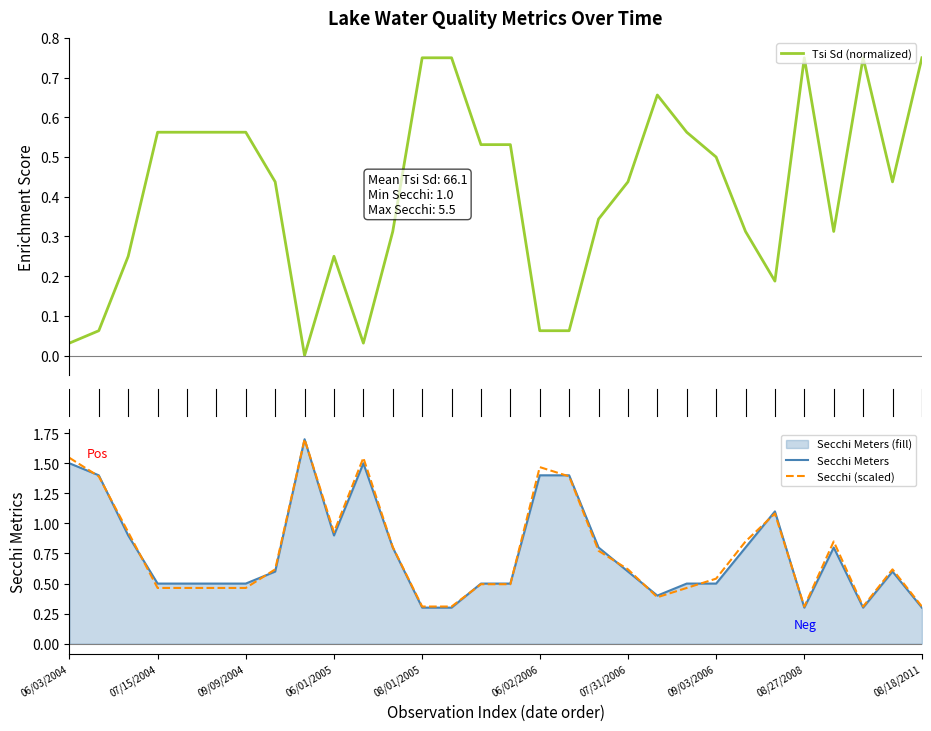

True or false: Secchi (scaled) has more than 0 interior local peaks.

True